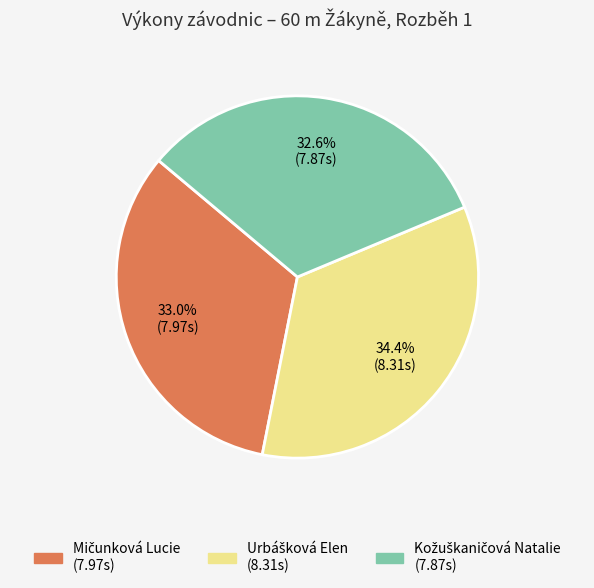

Does any single category account for the majority?

No